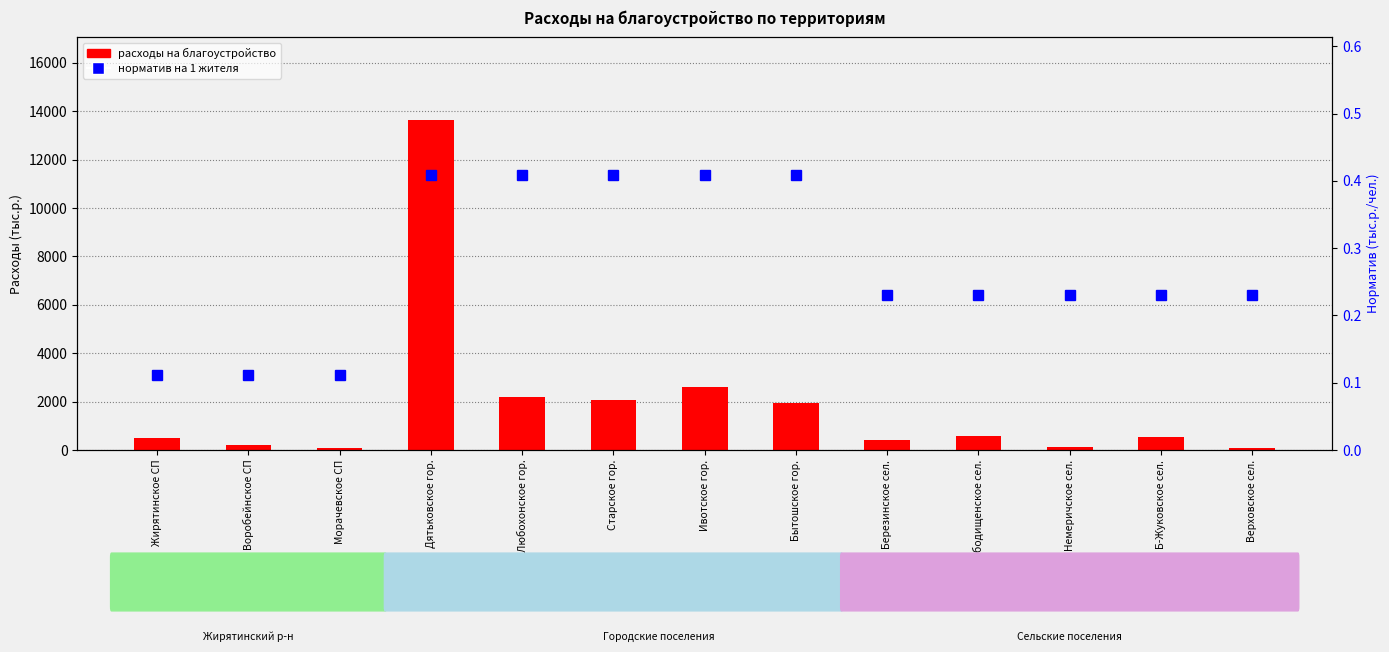

What are all the series names shown in the legend?

расходы на благоустройство, норматив на 1 жителя